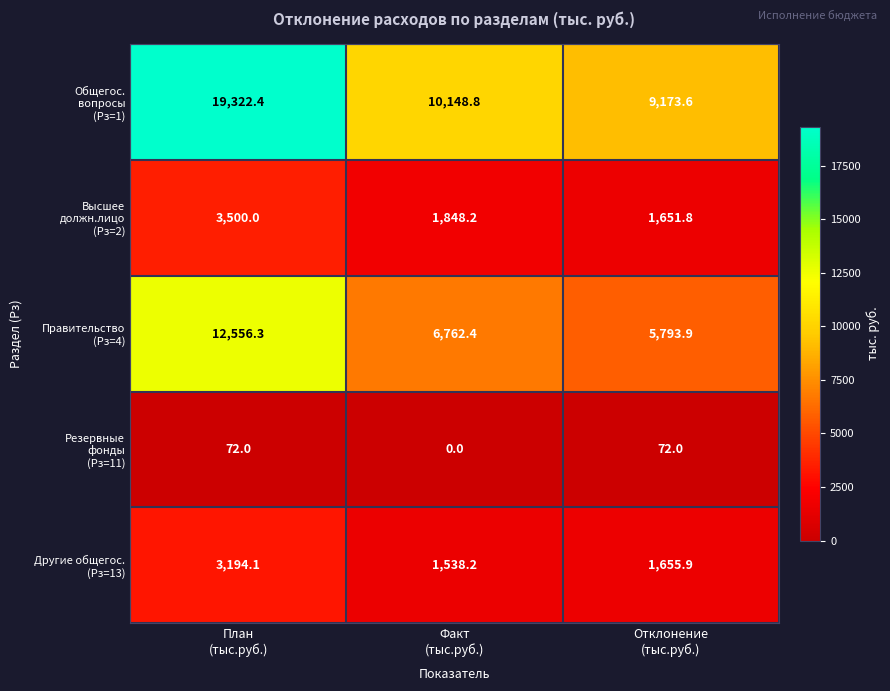

At how many categories does at least one series exceed 6919?

3